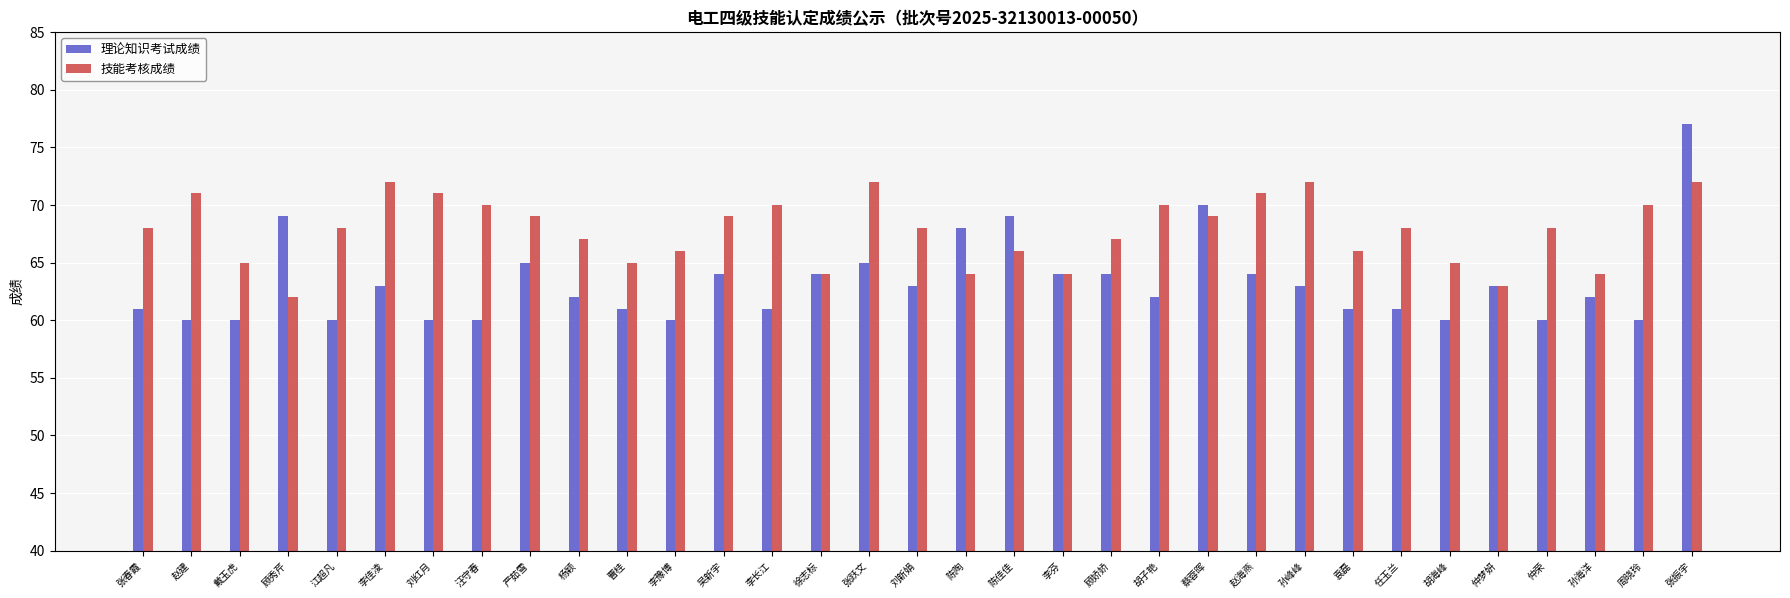

What is the sum of all 技能考核成绩 values?

2236